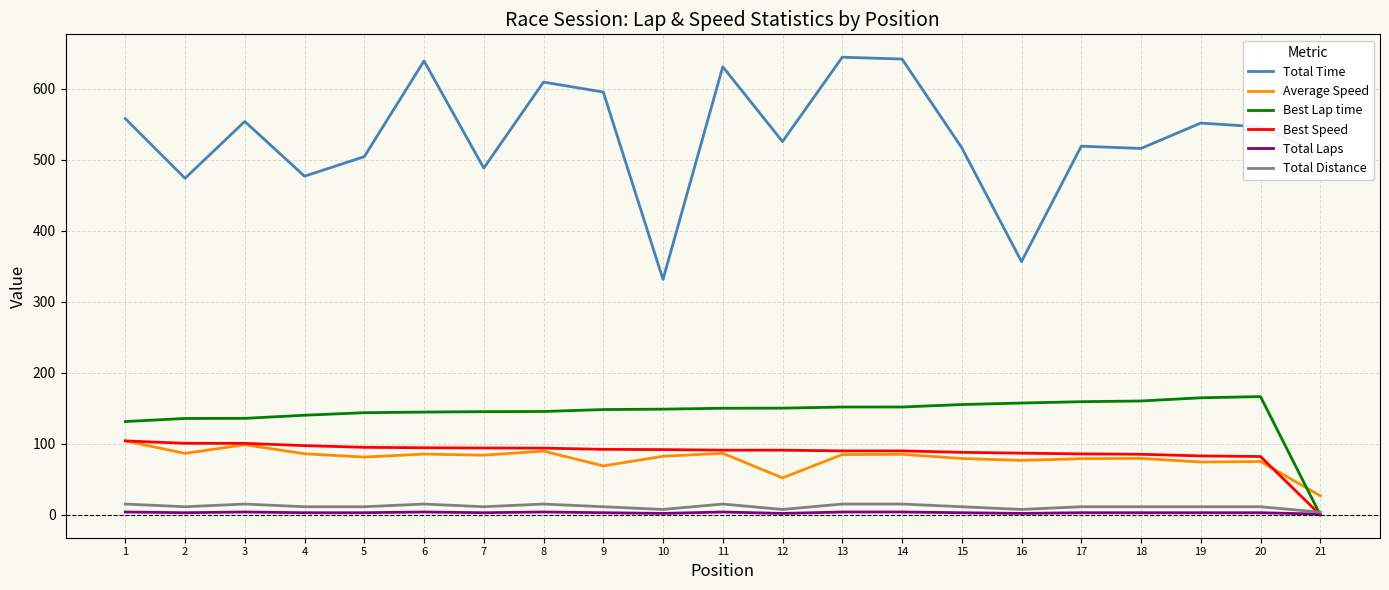

What is the maximum value shown in the chart?

644.6